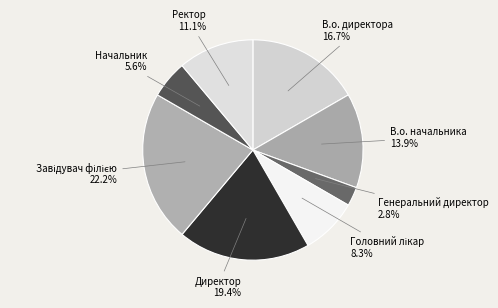

To the nearest percent, what percentage of the pie is Начальник?

6%